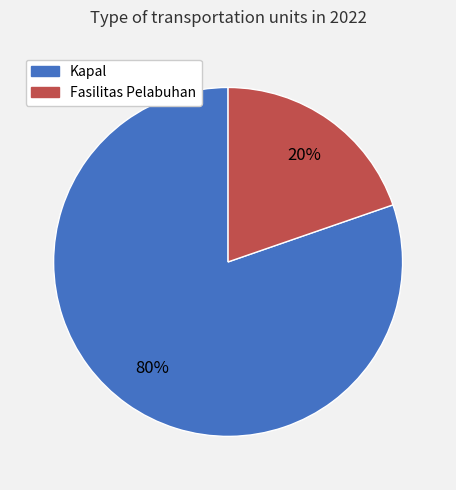

To the nearest percent, what is the average slice percentage?

50%